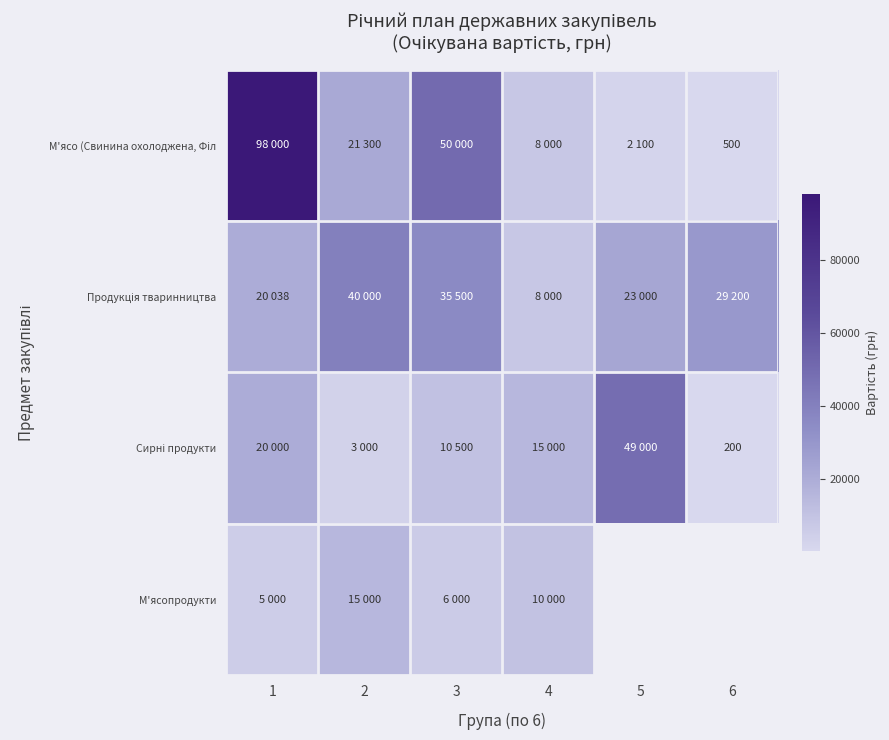

What value does the Продукція тваринництва series have at 2?

40000.0